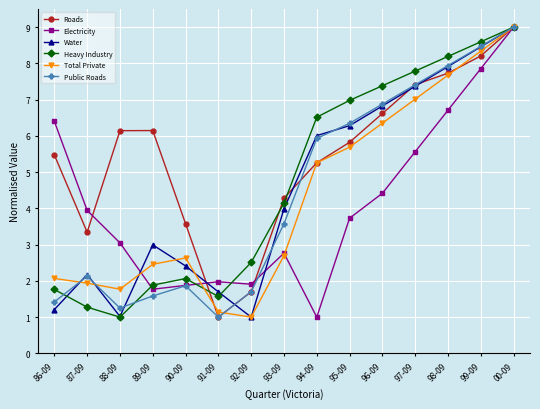

True or false: Roads has a value of 9.8 at 89-09.

False